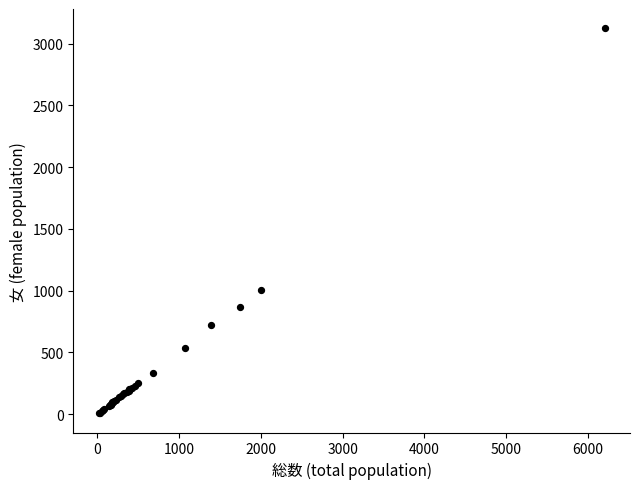

What Y value in the scatter plot is closest to 1566?

1005